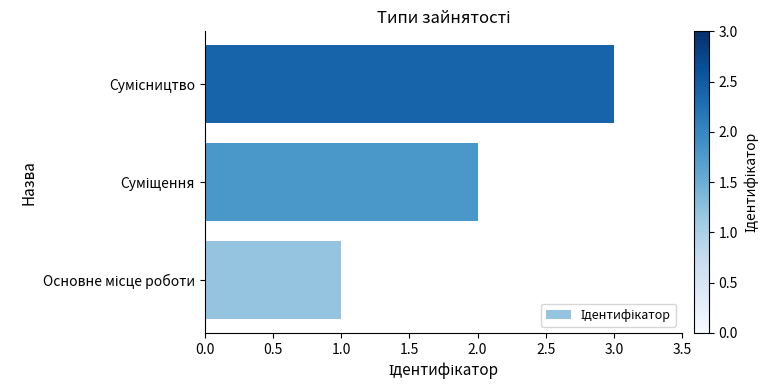

What is the maximum value shown in the chart?

3